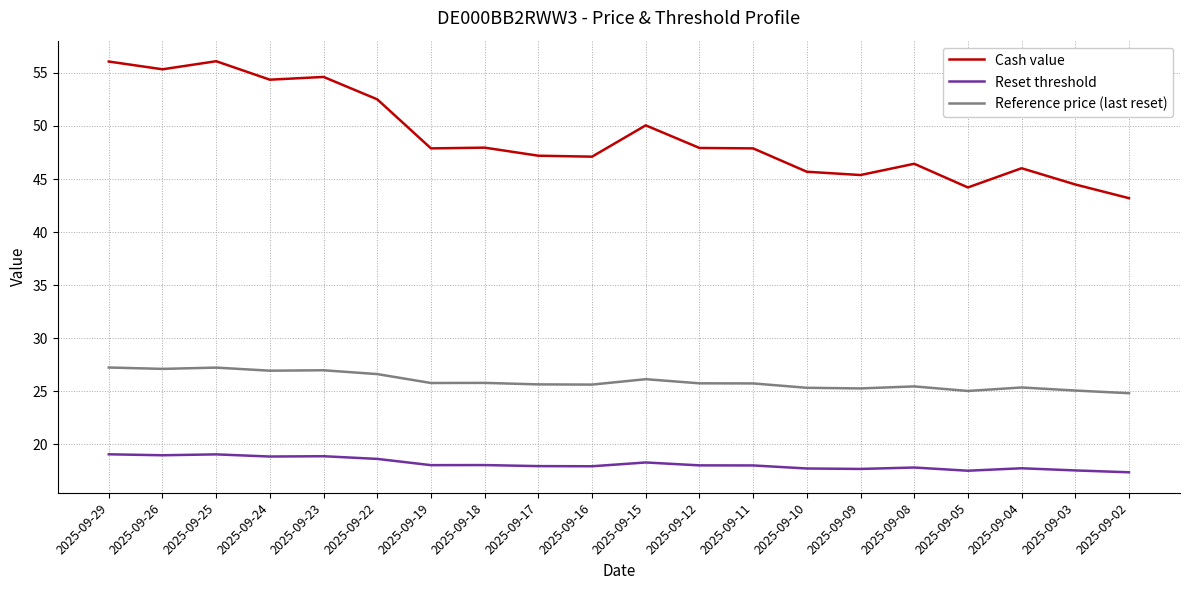

Rank the series at 2025-09-25 from highest to lowest value.

Cash value, Reference price (last reset), Reset threshold